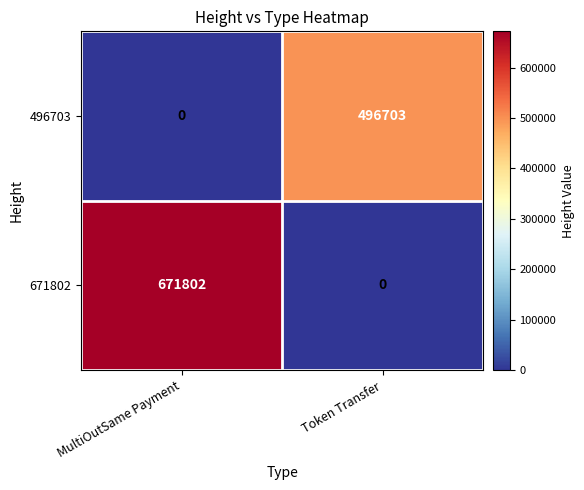

What is the greatest value displayed?

671802